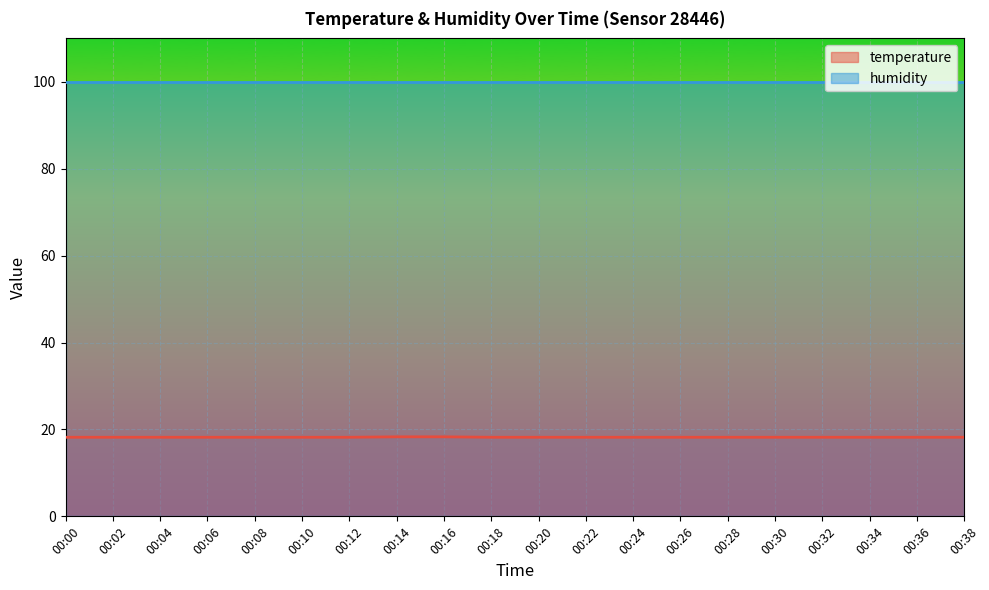

Is it true that the value at 00:06 is 25.2?

False